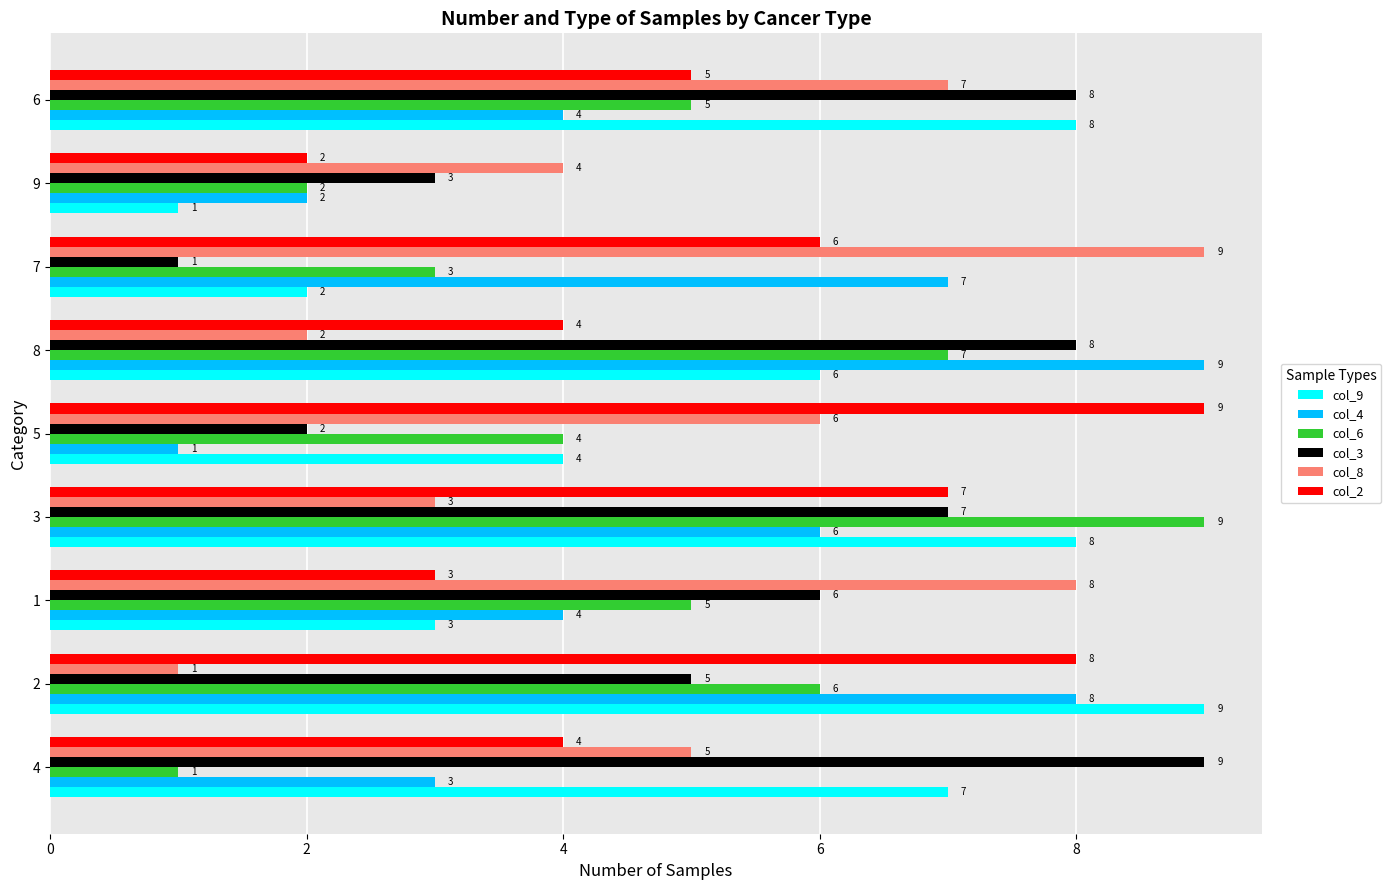

What is the smallest value displayed?

1